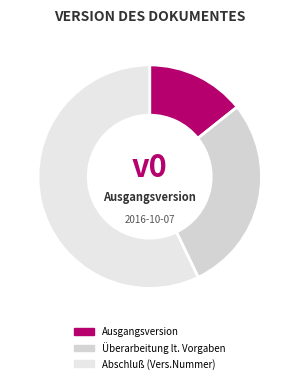

How many segments does this pie chart have?

3